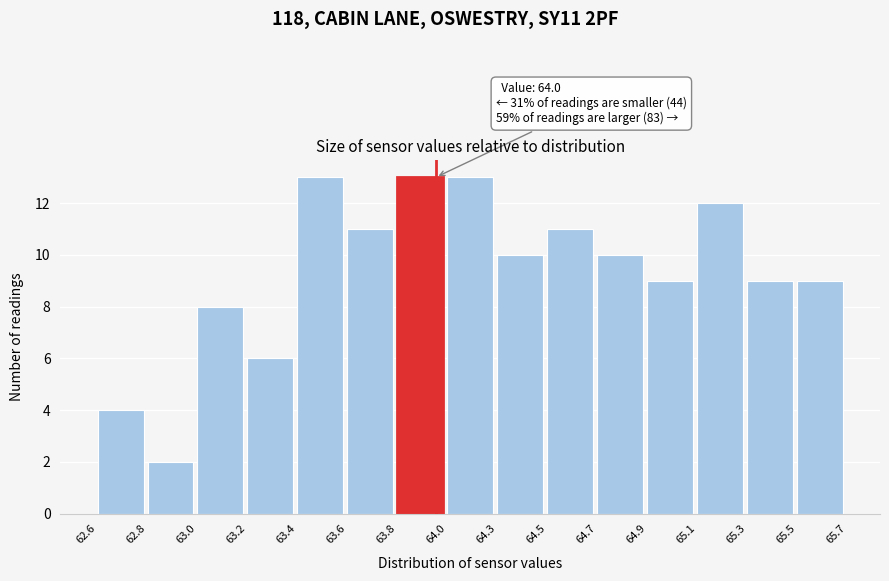

Reading right to left, transcribe all the data shown in this chart.

9	9	12	9	10	11	10	13	13	11	13	6	8	2	4